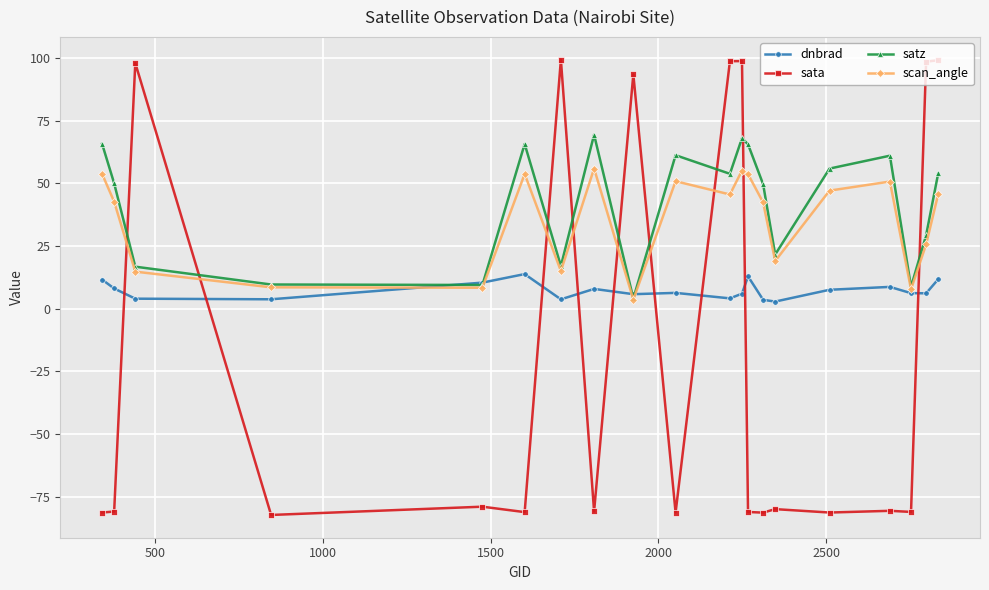

List the series in order of their peak value, highest first.

sata, satz, scan_angle, dnbrad